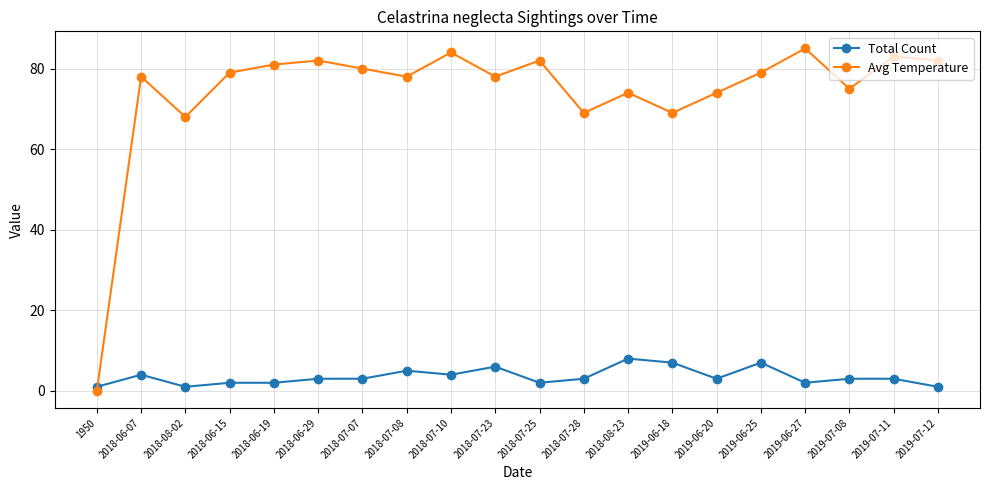

Between 2018-06-19 and 2018-07-10, which series saw the biggest shift?

Avg Temperature